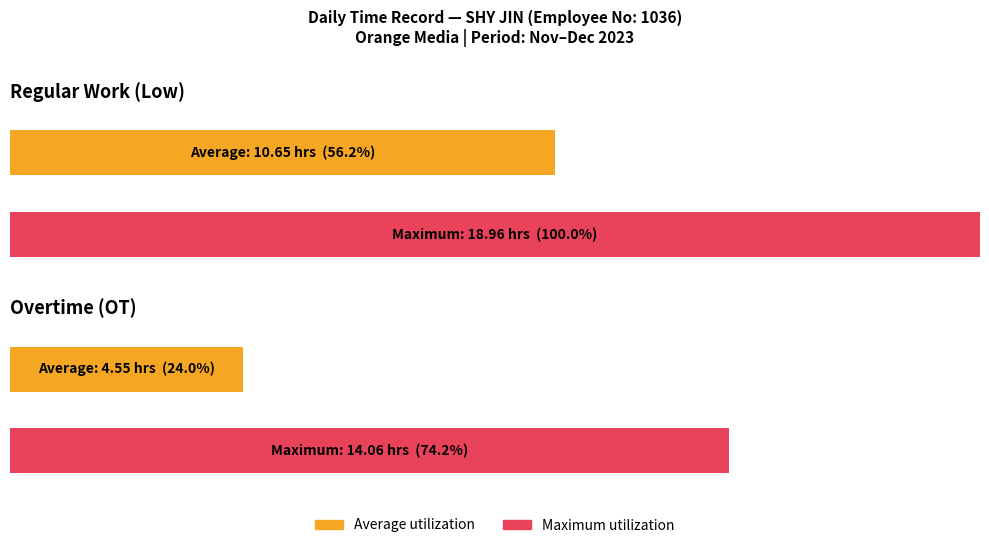

Does the chart contain stacked bars?

No